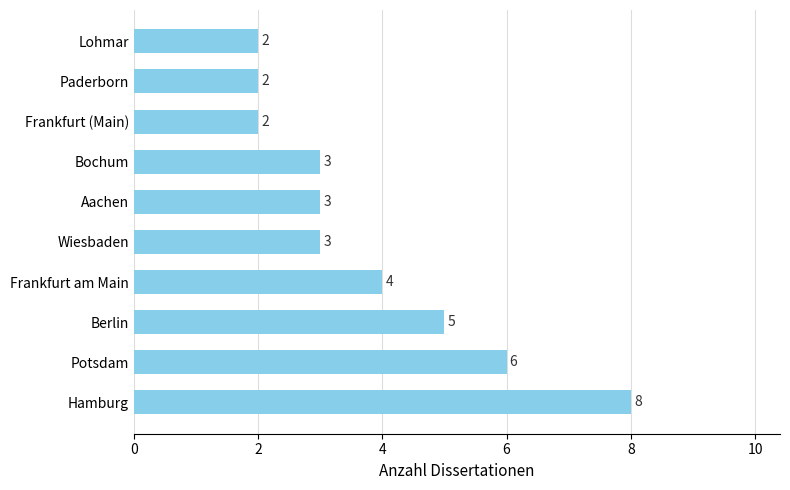

Count the values in the range 2 to 5.

8